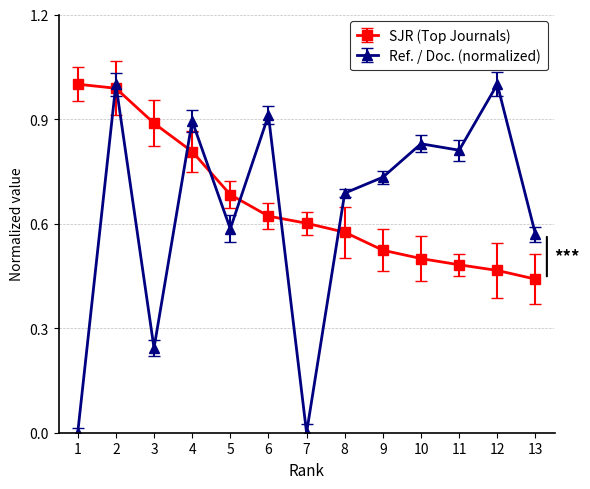

What is the maximum value shown in the chart?

1.0